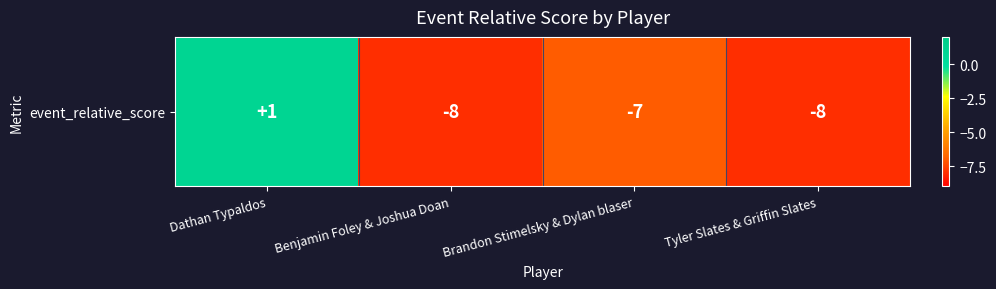

Reading right to left, extract all data points from this chart.

Tyler Slates & Griffin Slates=-8	Brandon Stimelsky & Dylan blaser=-7	Benjamin Foley & Joshua Doan=-8	Dathan Typaldos=1